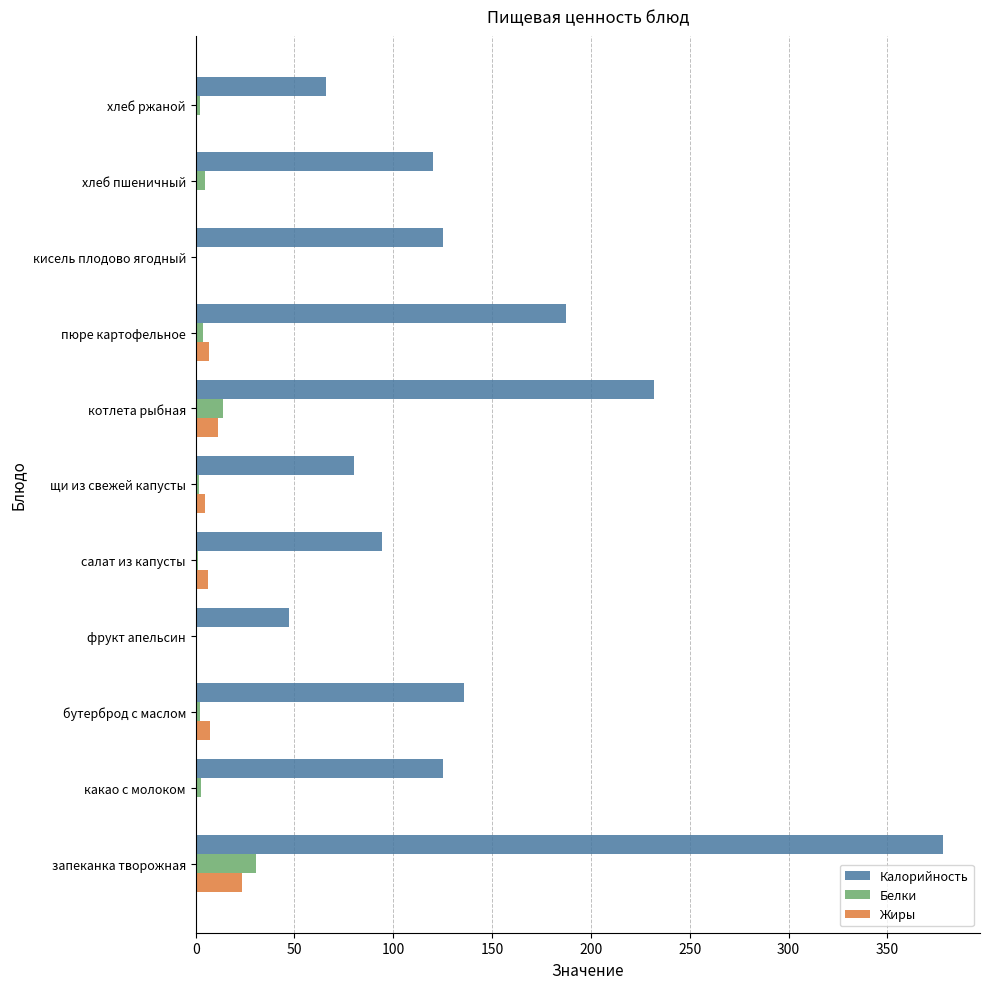

The Белки series shows 0.0 at кисель плодово ягодный. True or false?

True